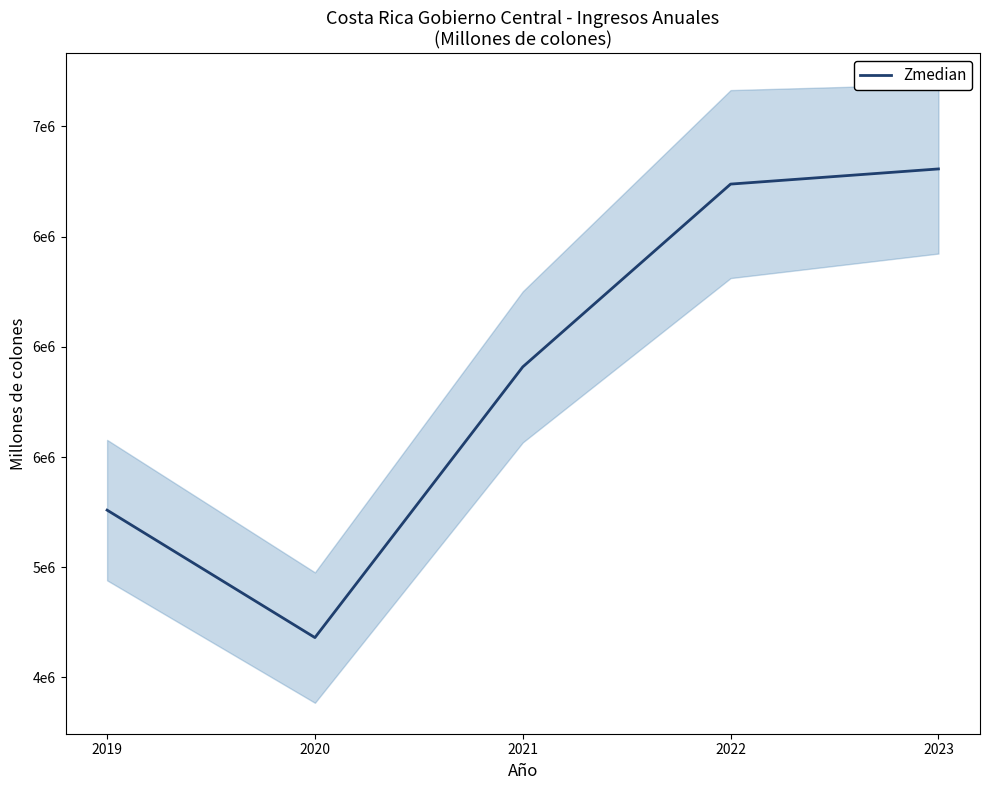

Reading left to right, list all the values displayed in this chart.

2019=5259043.8	2020=4680614.1	2021=5908986.4	2022=6738428.0	2023=6807219.7